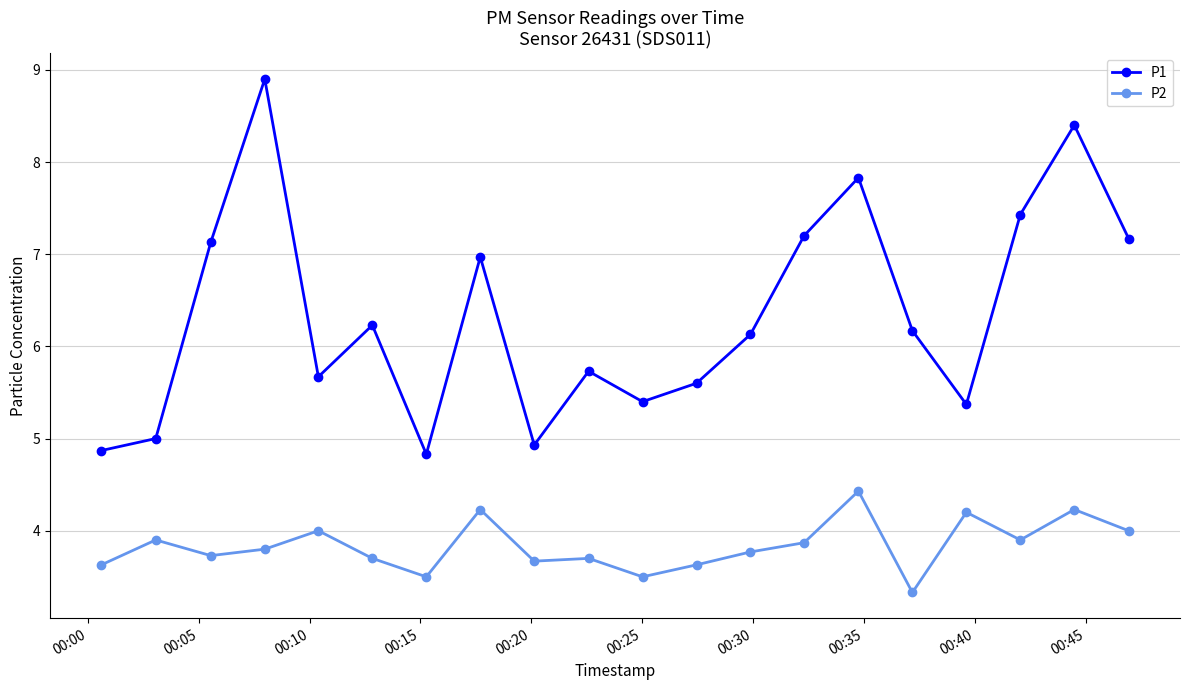

Reading left to right, extract all data points from this chart.

P1: 4.9	5.0	7.1	8.9	5.7	6.2	4.8	7.0	4.9	5.7	5.4	5.6	6.1	7.2	7.8	6.2	5.4	7.4	8.4	7.2
P2: 3.6	3.9	3.7	3.8	4.0	3.7	3.5	4.2	3.7	3.7	3.5	3.6	3.8	3.9	4.4	3.3	4.2	3.9	4.2	4.0